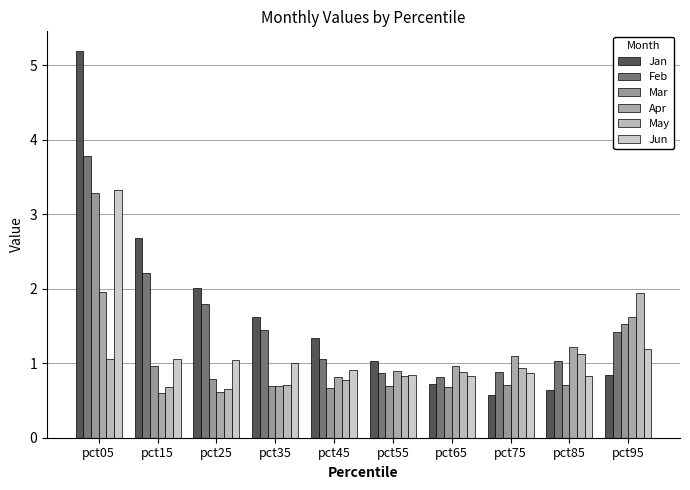

How many bars are there in total?

60